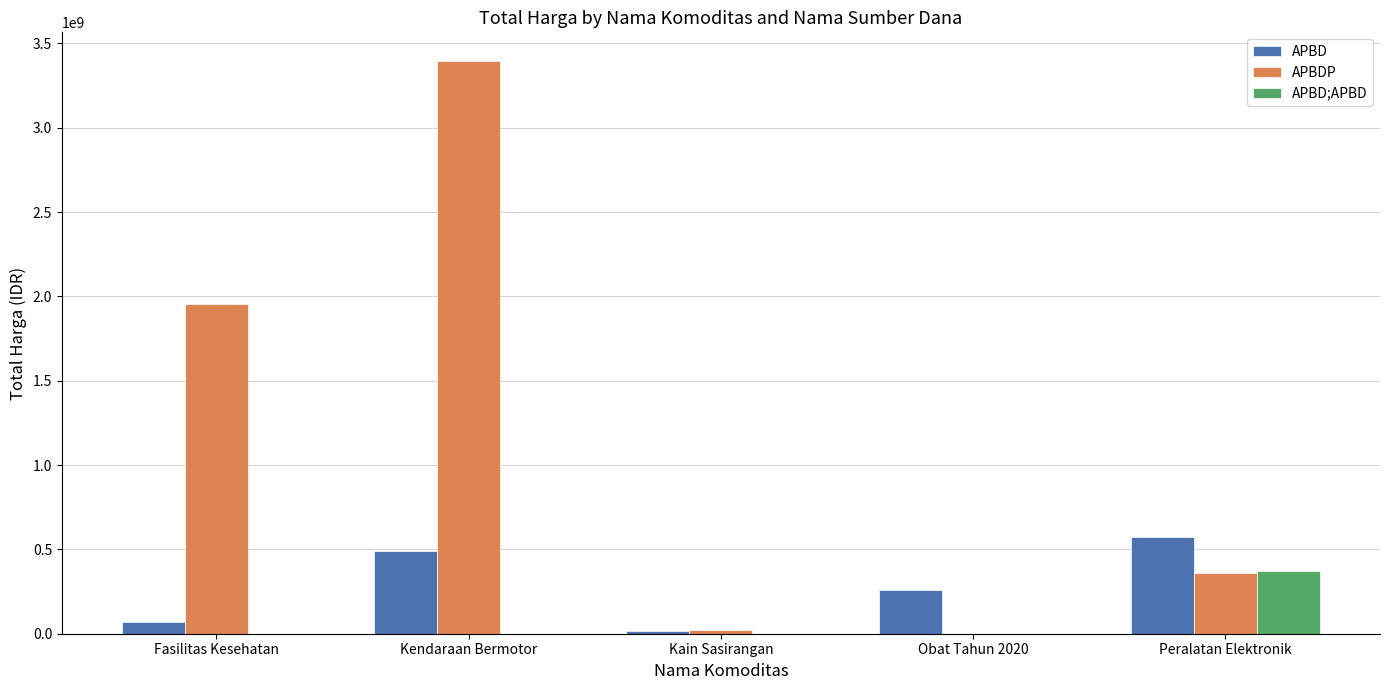

Count the number of categories in the chart.

5